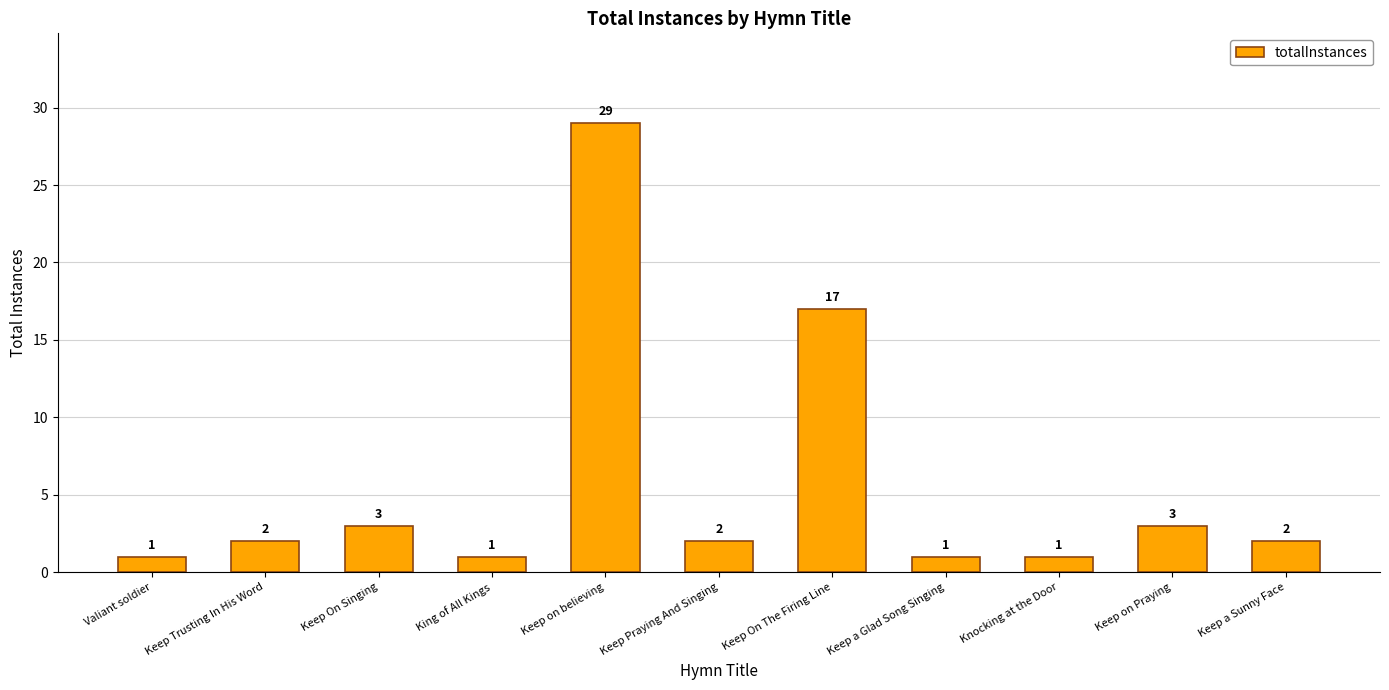

Where is the data nearest to the value 15?

Keep On The Firing Line